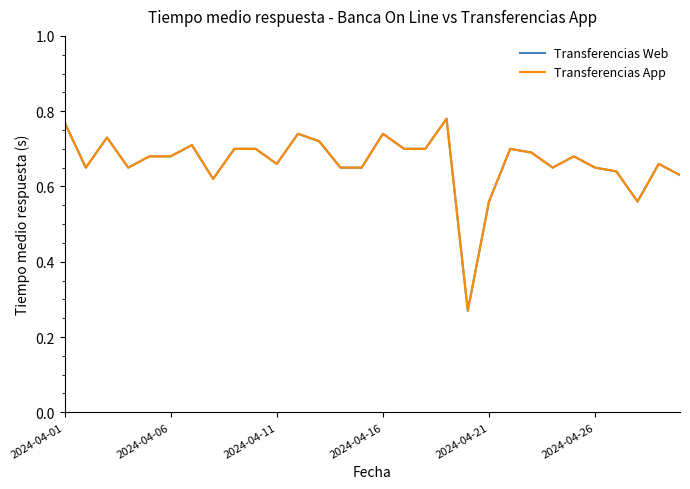

Reading left to right, transcribe all the data shown in this chart.

Transferencias Web: 0.8	0.7	0.7	0.7	0.7	0.7	0.7	0.6	0.7	0.7	0.7	0.7	0.7	0.7	0.7	0.7	0.7	0.7	0.8	0.3	0.6	0.7	0.7	0.7	0.7	0.7	0.6	0.6	0.7	0.6
Transferencias App: 0.8	0.7	0.7	0.7	0.7	0.7	0.7	0.6	0.7	0.7	0.7	0.7	0.7	0.7	0.7	0.7	0.7	0.7	0.8	0.3	0.6	0.7	0.7	0.7	0.7	0.7	0.6	0.6	0.7	0.6